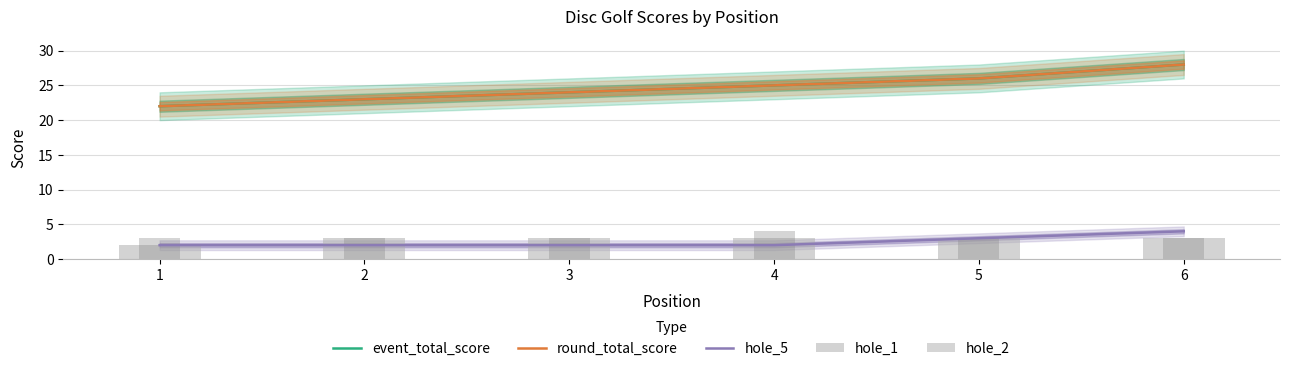

Reading left to right, transcribe all the data shown in this chart.

event_total_score: 1=22	2=23	3=24	4=25	5=26	6=28
round_total_score: 1=22	2=23	3=24	4=25	5=26	6=28
hole_5: 1=2	2=2	3=2	4=2	5=3	6=4
hole_1: 1=2	2=3	3=3	4=3	5=3	6=3
hole_2: 1=3	2=3	3=3	4=4	5=3	6=3